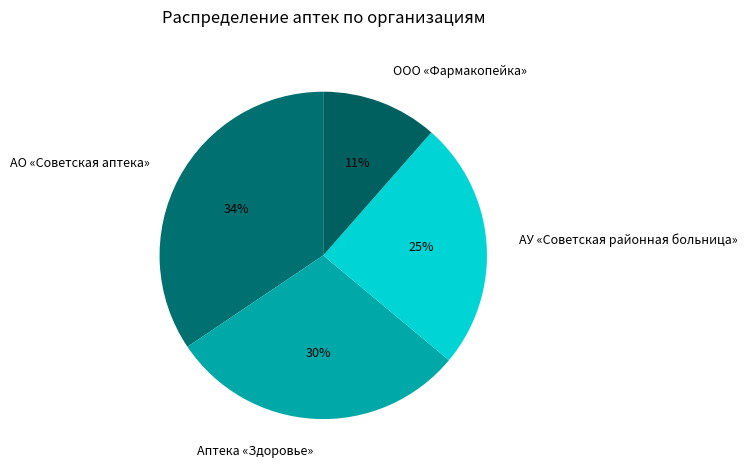

Does Аптека «Здоровье» account for over 50% of the chart?

No